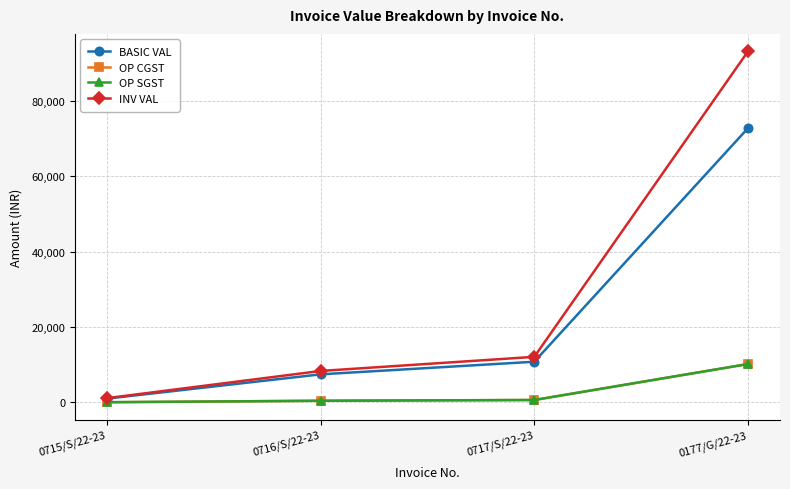

Is this an area chart (filled region under the line)?

No